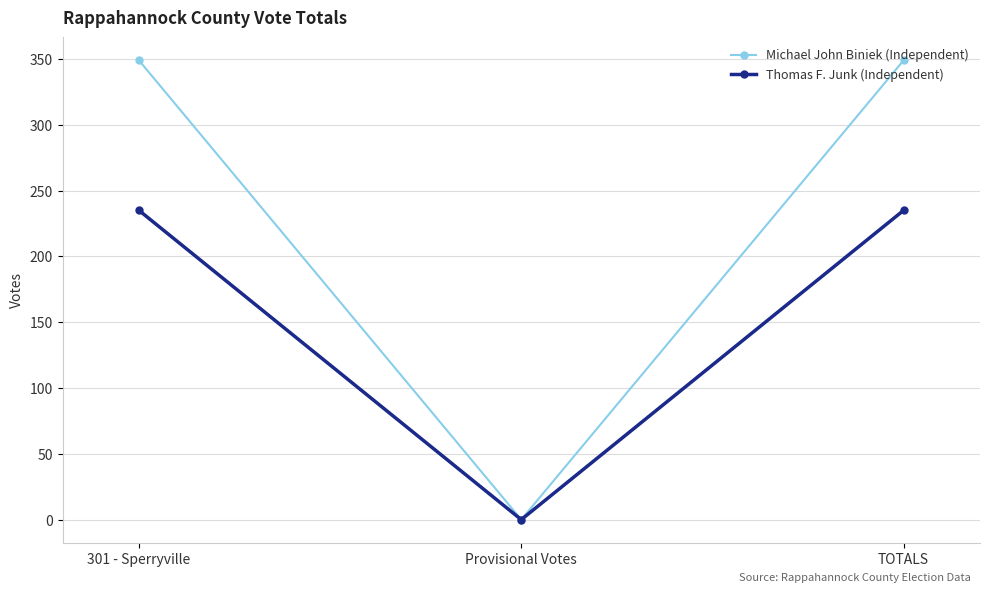

Reading left to right, what are all the values shown in this chart?

Michael John Biniek (Independent): 349	0	349
Thomas F. Junk (Independent): 235	0	235